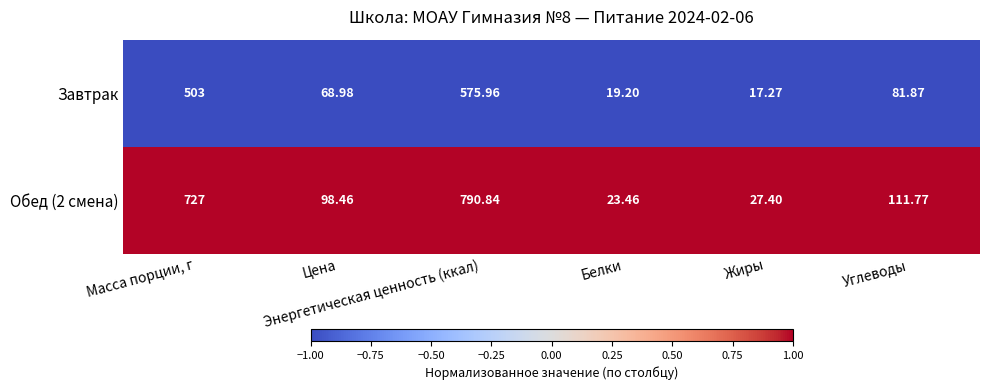

Count the number of categories in the chart.

6